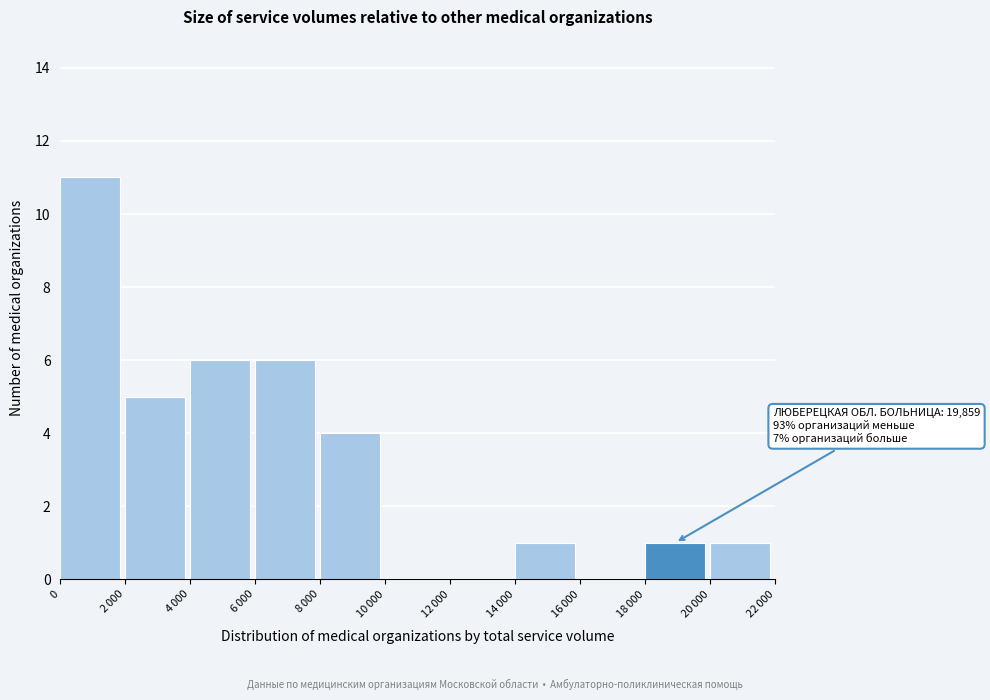

What is the greatest value displayed?

11